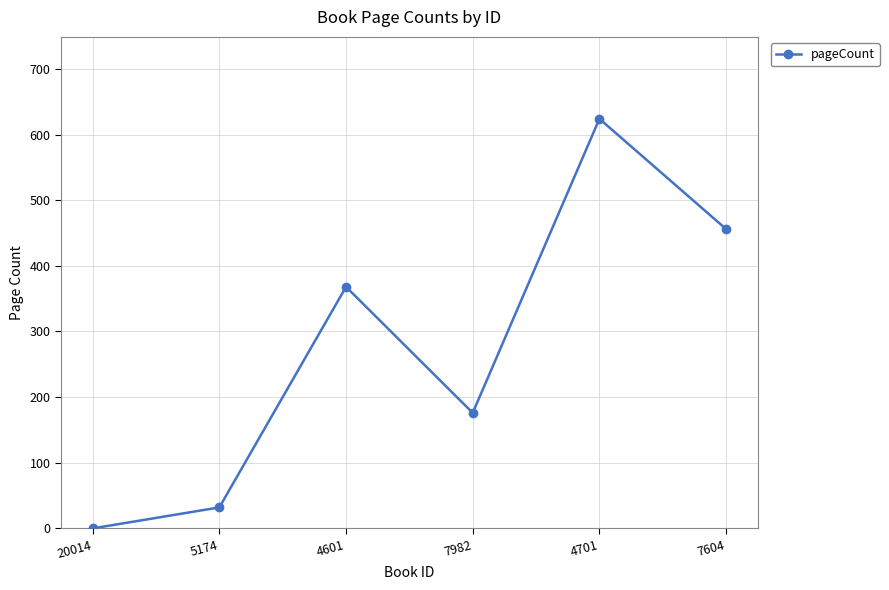

Rank the categories by value from lowest to highest.

20014, 5174, 7982, 4601, 7604, 4701